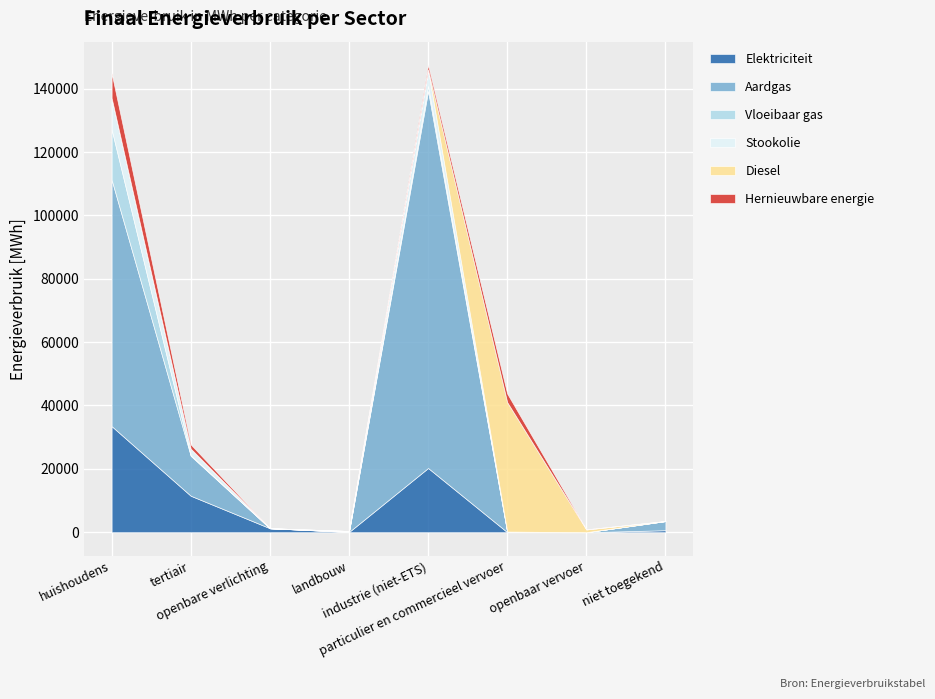

Count the number of categories in the chart.

8